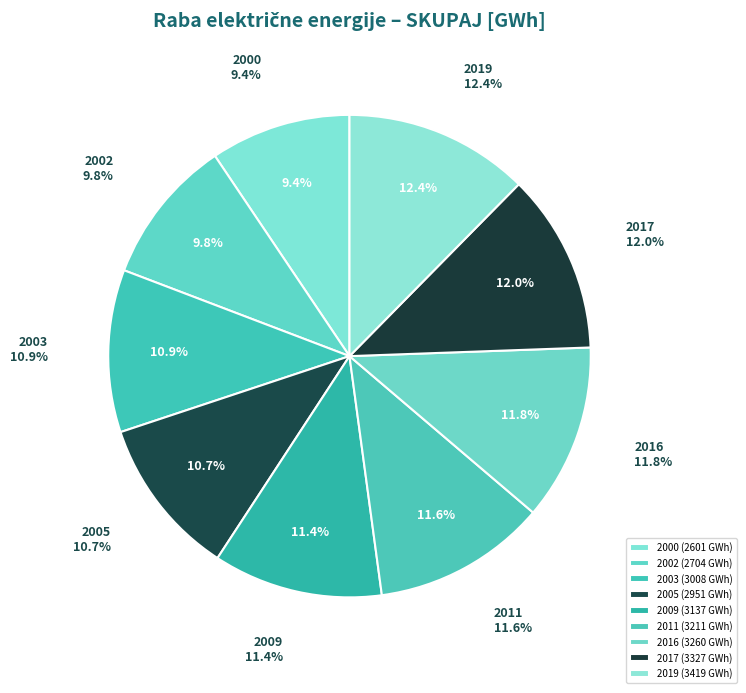

Which has a higher value, 2017 or 2002?

2017